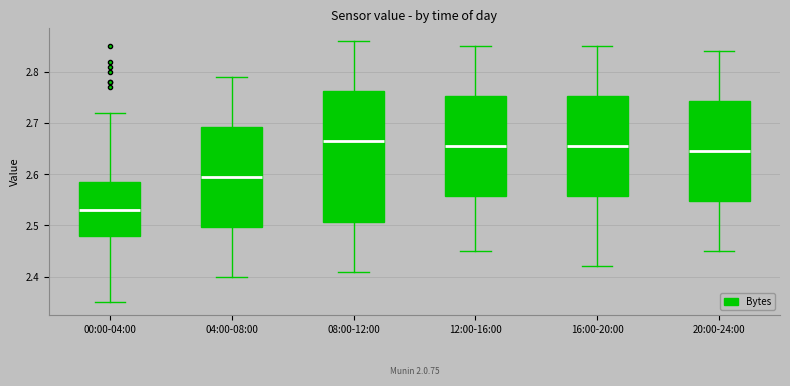

Which box has the lowest median line?

00:00-04:00